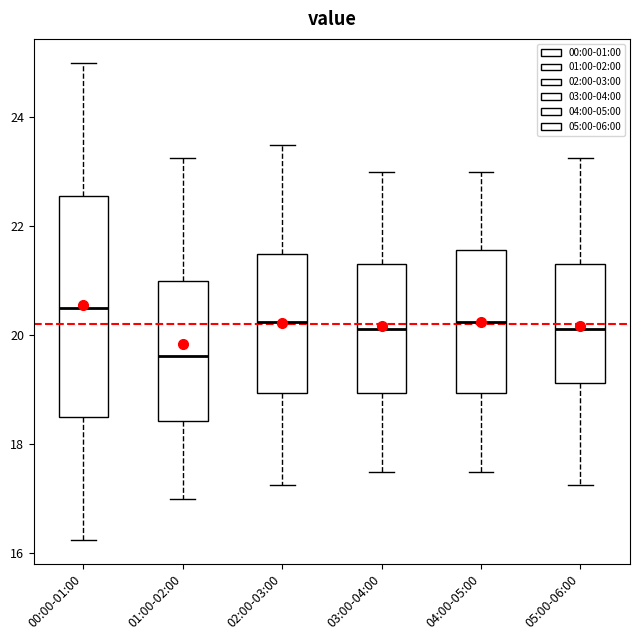

Comparing the boxes themselves (not the whiskers), which one is the tallest?

00:00-01:00